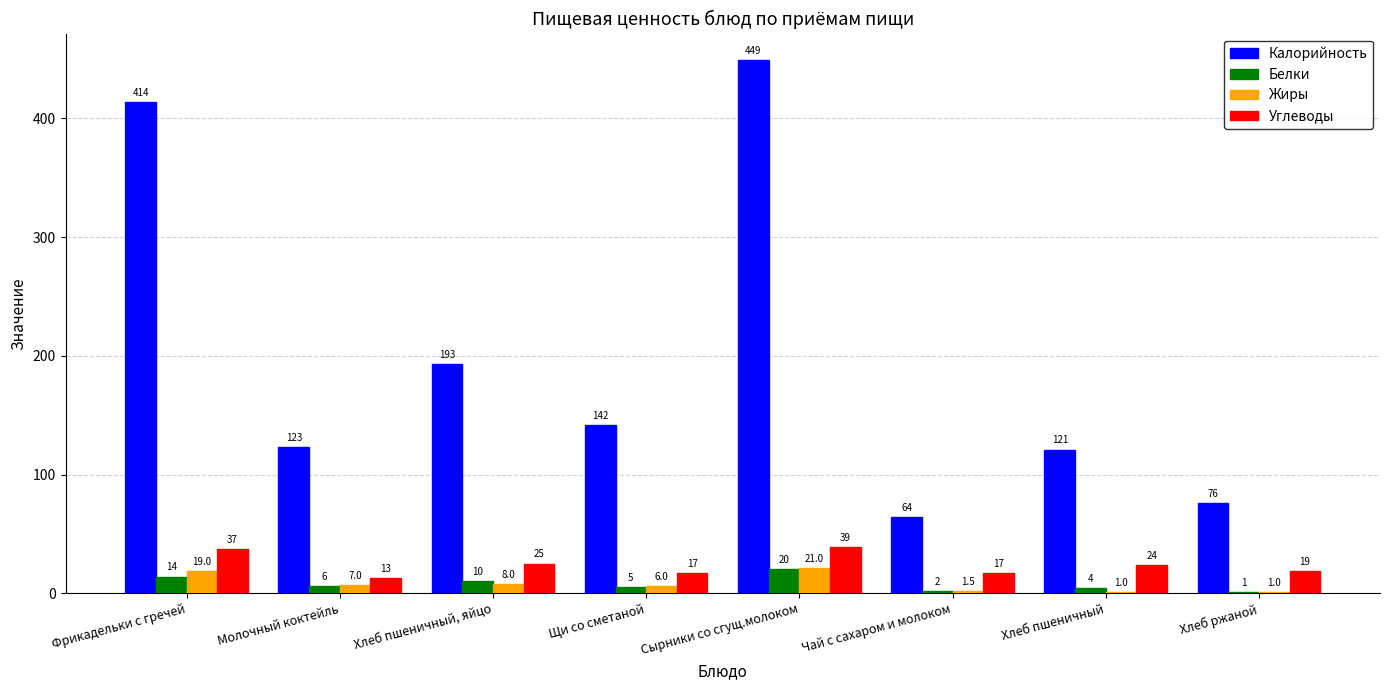

What is the sum of the Белки values at Молочный коктейль and Хлеб пшеничный?

10.0